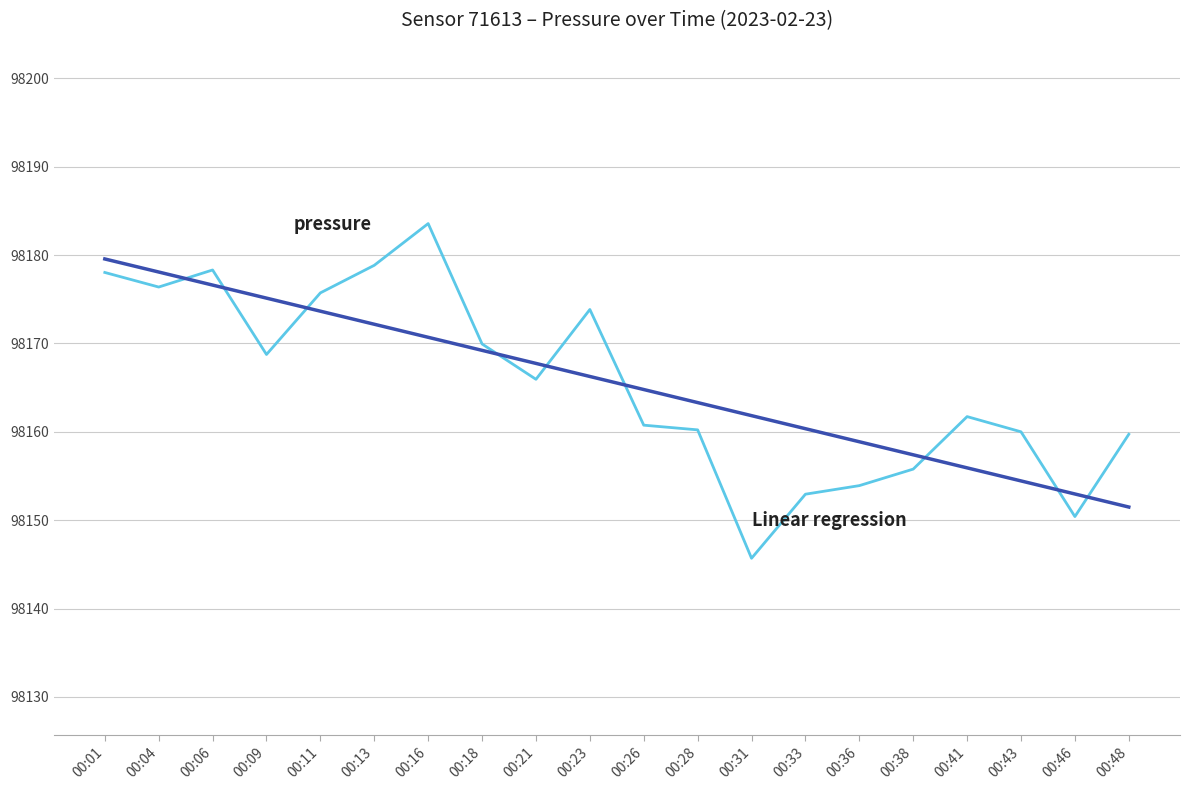

What is the smallest value displayed?

98145.7